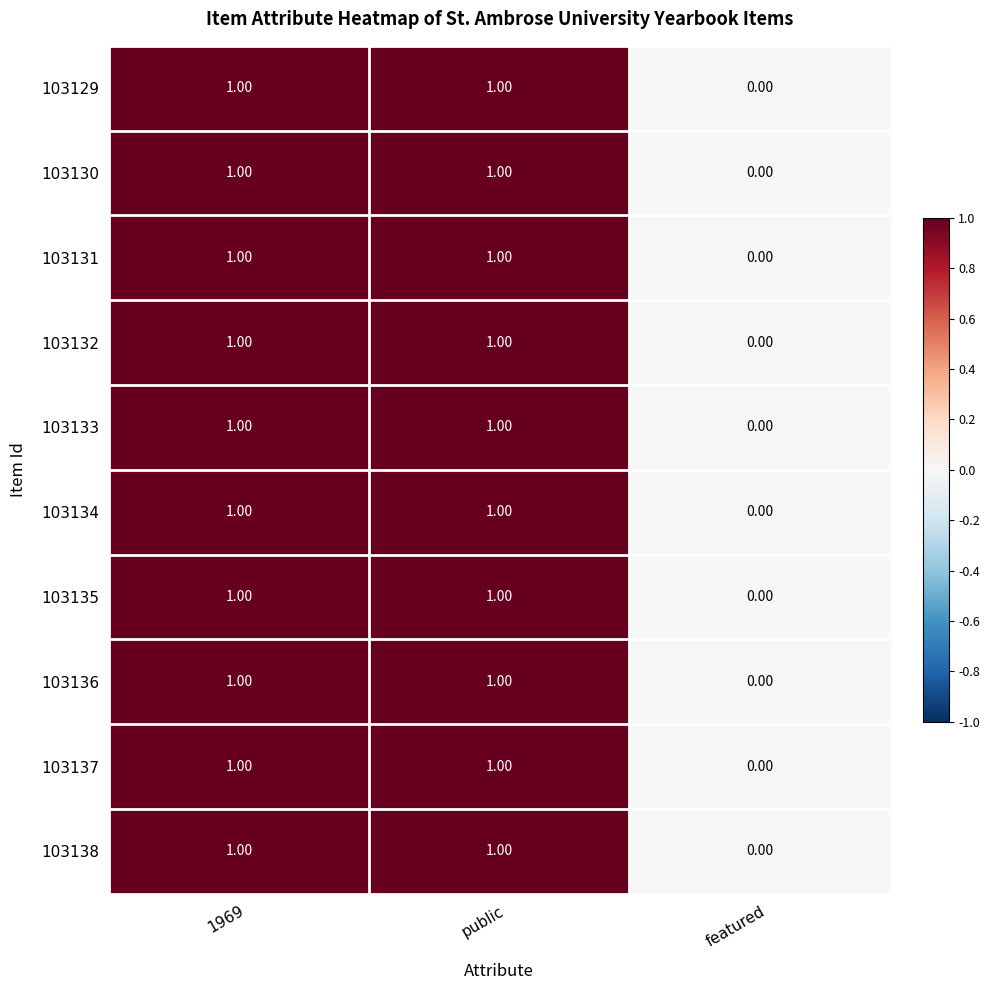

How many data points does each series have?

3